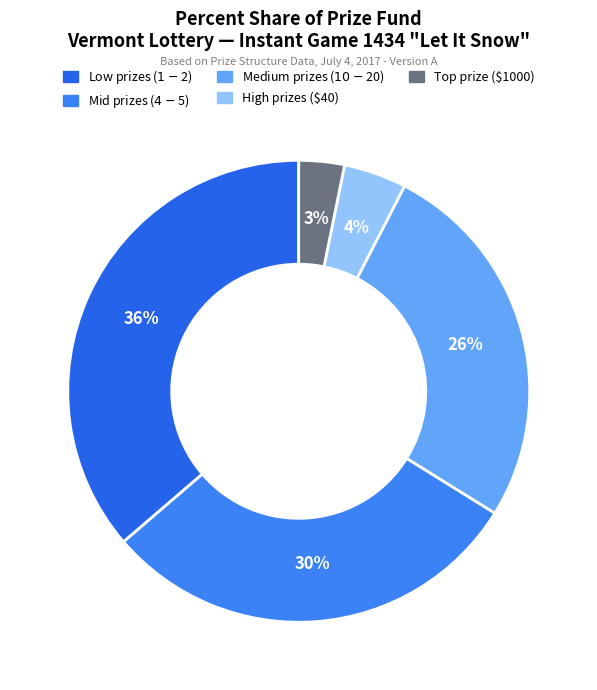

How many slices are in this pie chart?

5